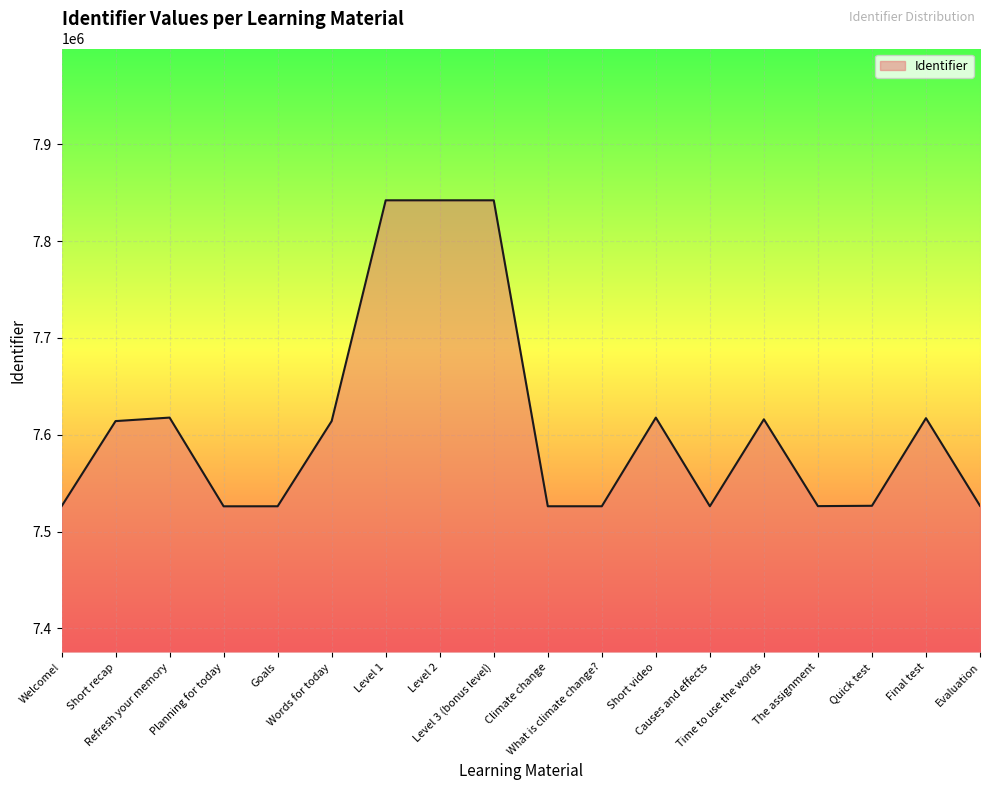

What is the difference between the second highest and minimum values?

316184